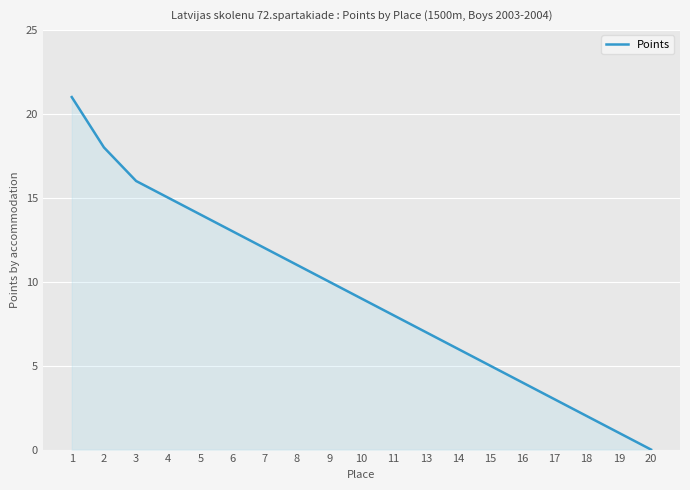

At which label does the data first exceed 9?

1